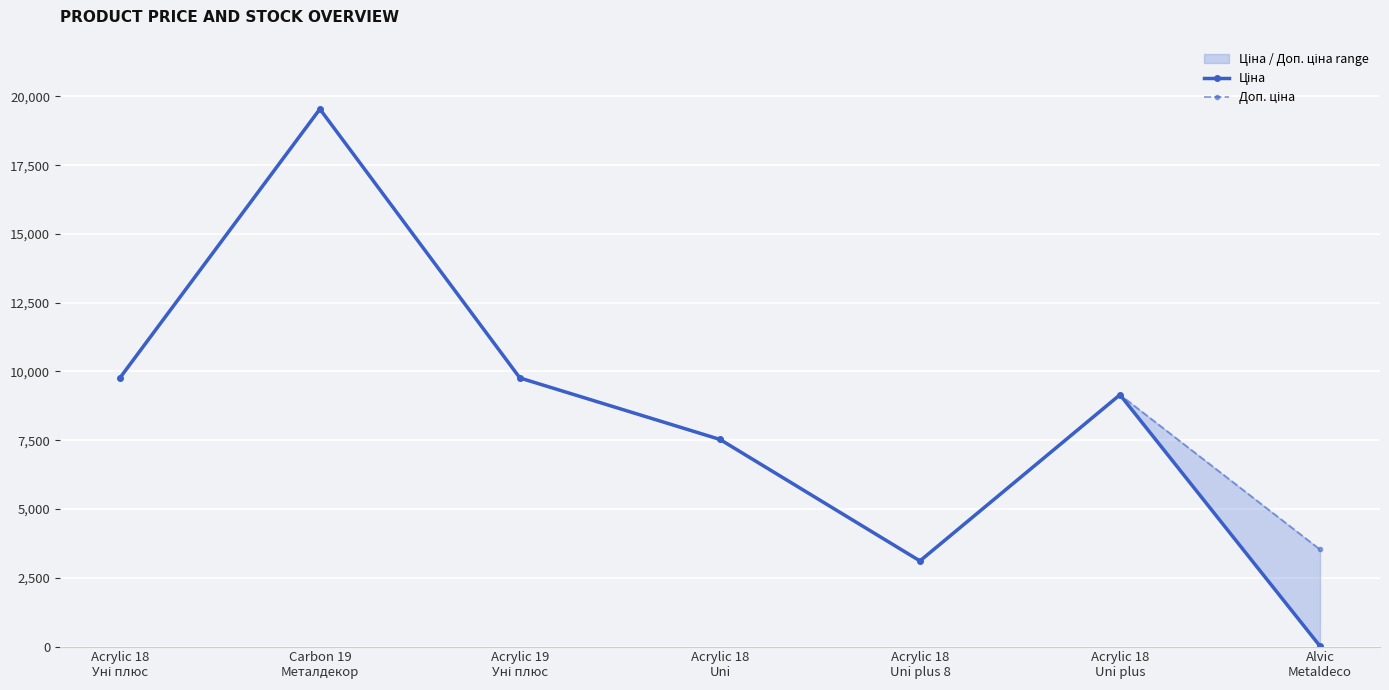

What is the label of the 2nd point from the right?

Acrylic 18
Uni plus